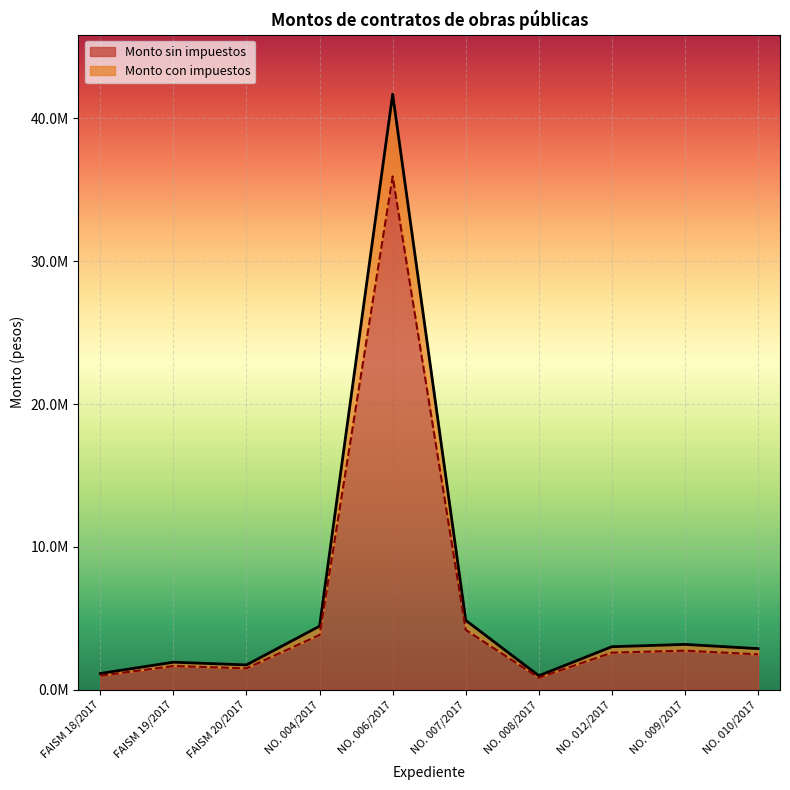

True or false: Monto sin impuestos and Monto con impuestos intersect in this chart.

False